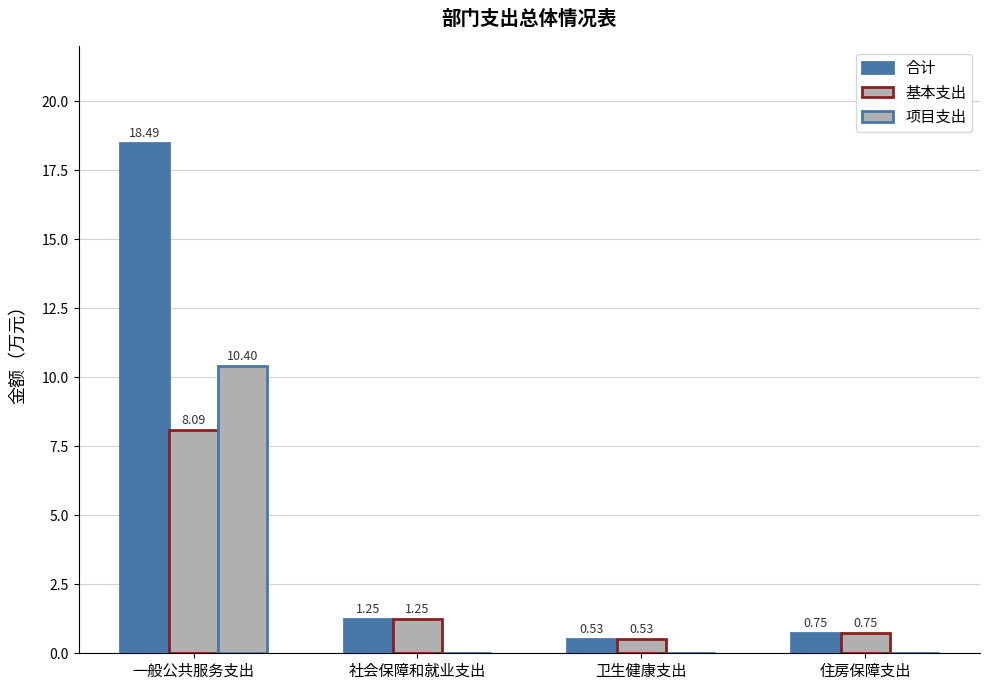

Reading left to right, what are all the values shown in this chart?

合计: 18.5	1.2	0.5	0.8
基本支出: 8.1	1.2	0.5	0.8
项目支出: 10.4	0.0	0.0	0.0